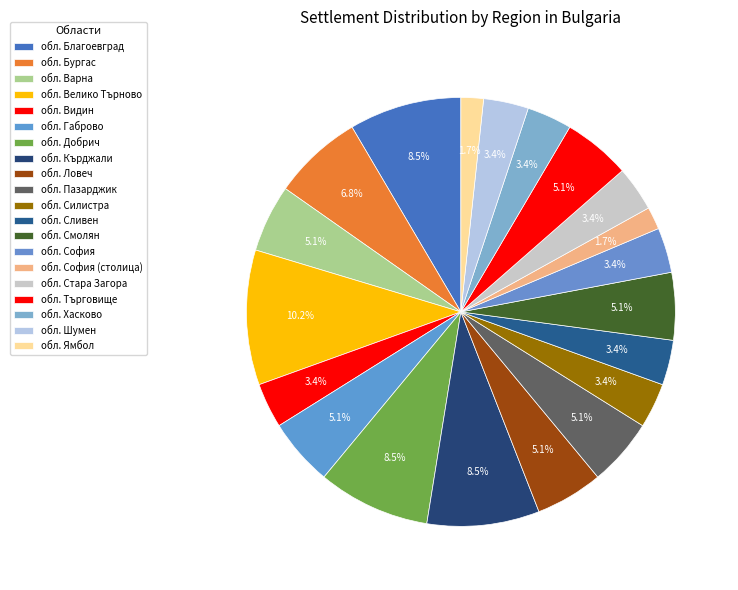

How much of the chart is everything except обл. Добрич?

91.5%